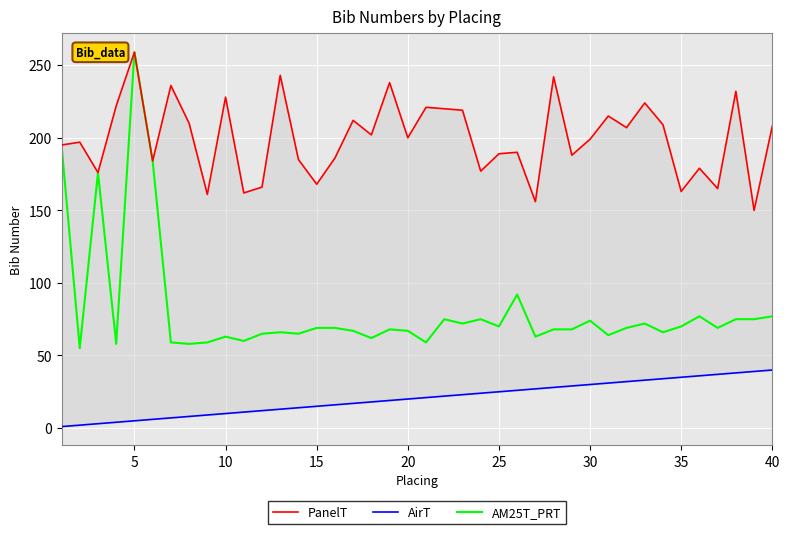

How many distinct data groups are displayed?

3